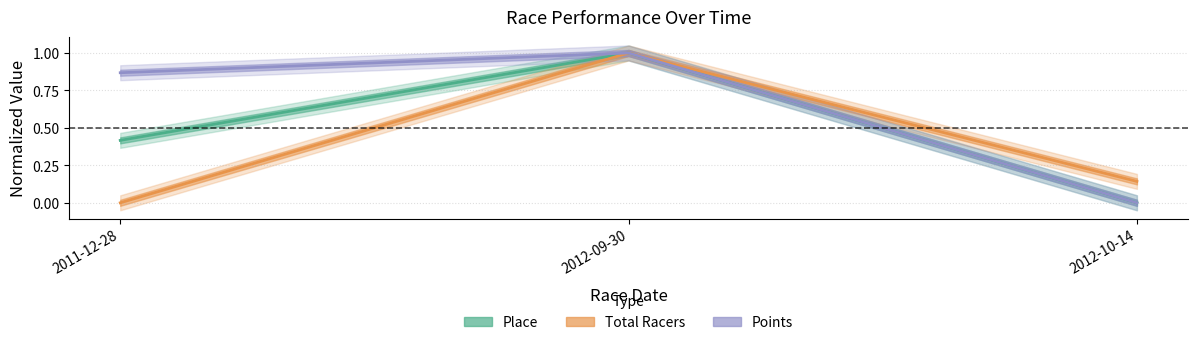

Which has a higher value, 2011-12-28 or 2012-10-14?

2011-12-28